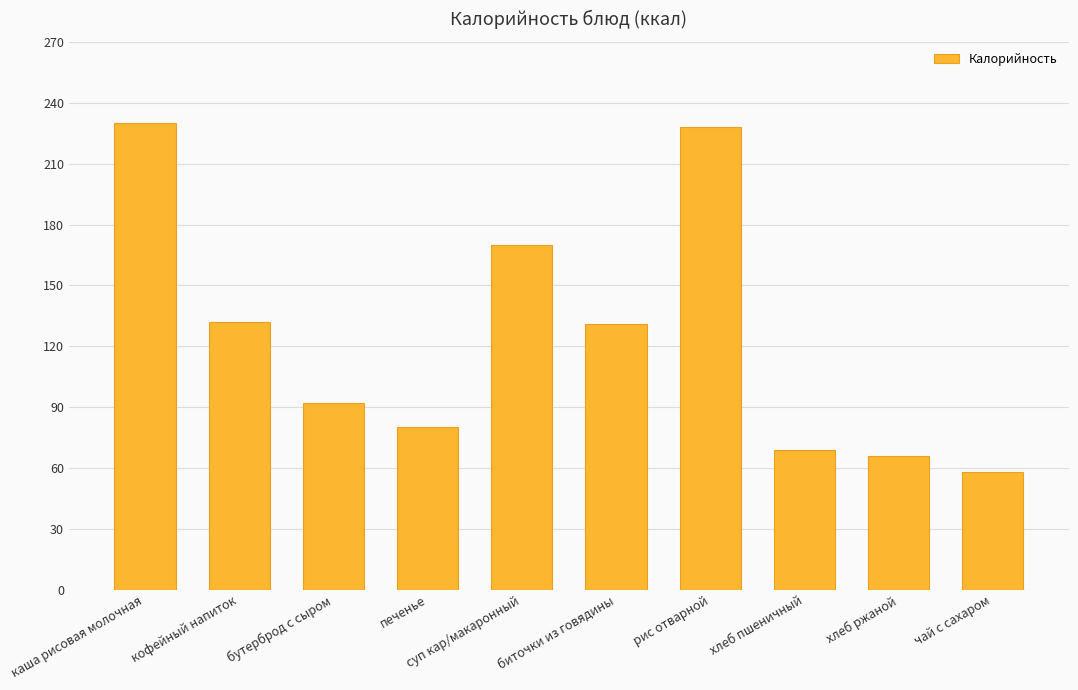

Does the chart contain any negative values?

No